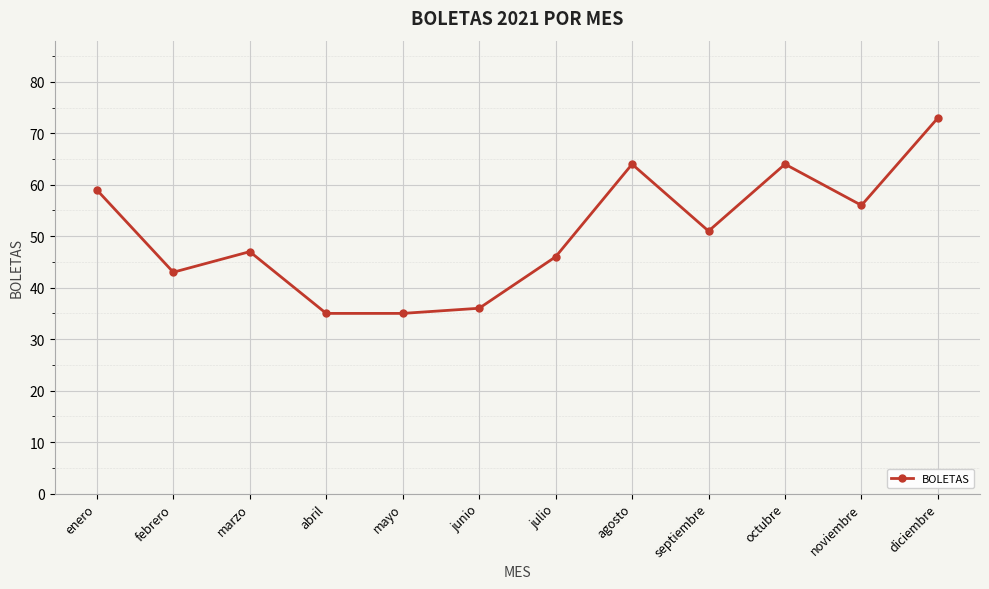

What is the change in value from febrero to julio?

+3